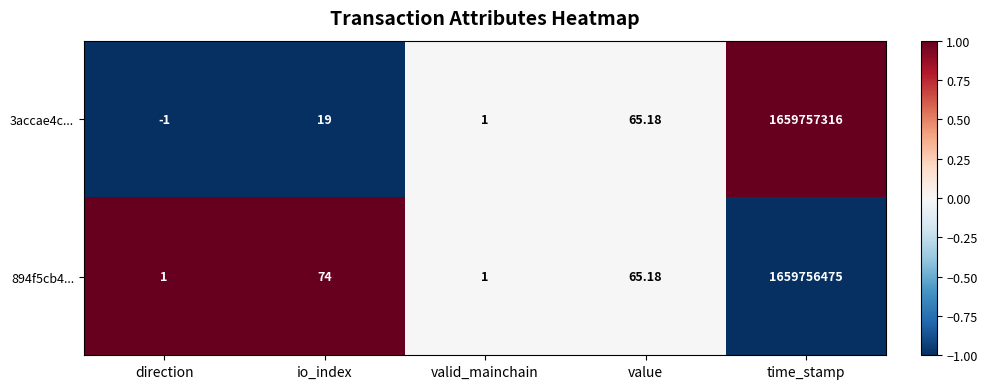

Which series has the largest total across all categories?

3accae4c...